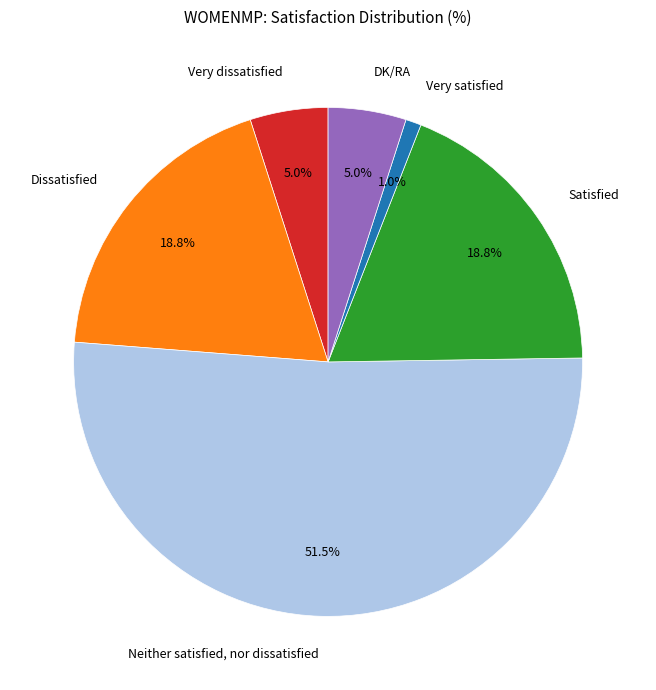

What percentage is the DK/RA slice, to the nearest percent?

5%